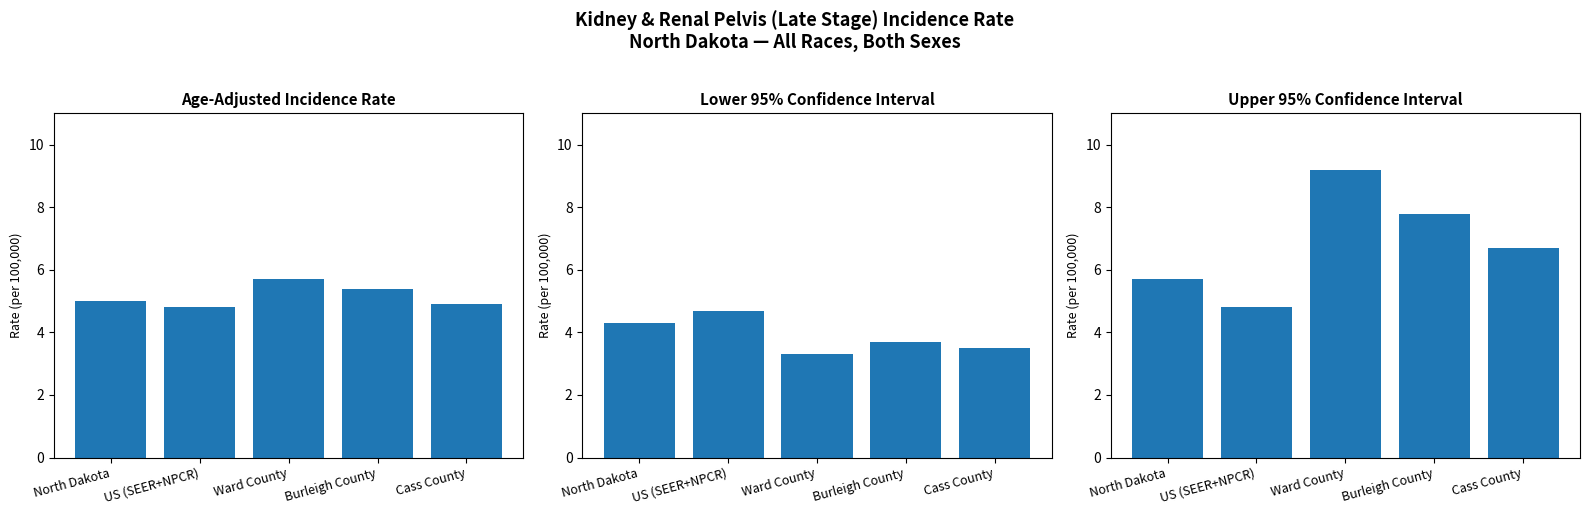

What is the spread (max minus min) of values at Cass County?

3.2